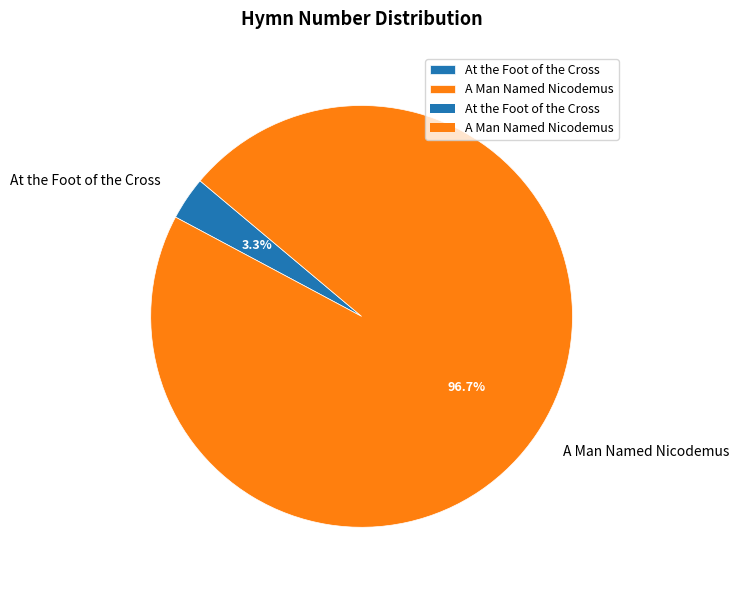

To the nearest percent, what portion does At the Foot of the Cross represent?

3%